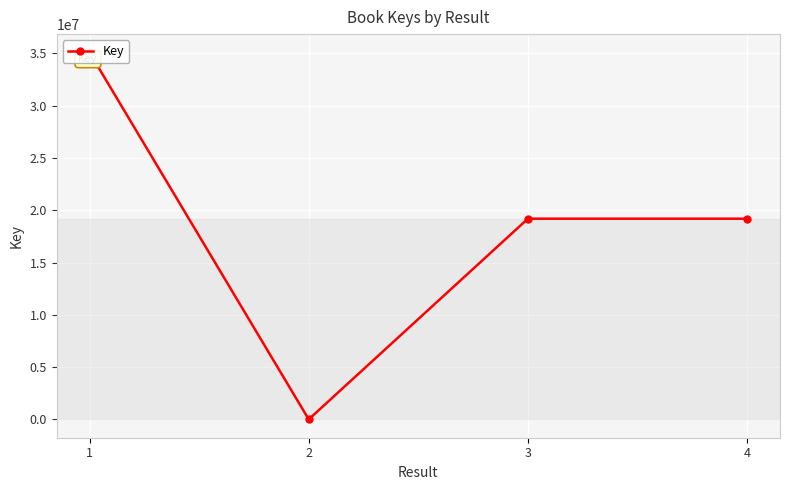

What is the maximum value shown in the chart?

35084204